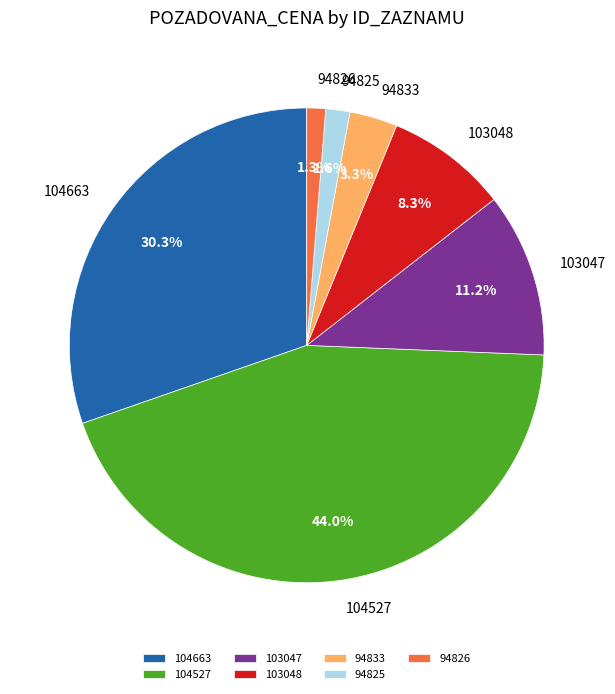

Which slice is the largest?

104527